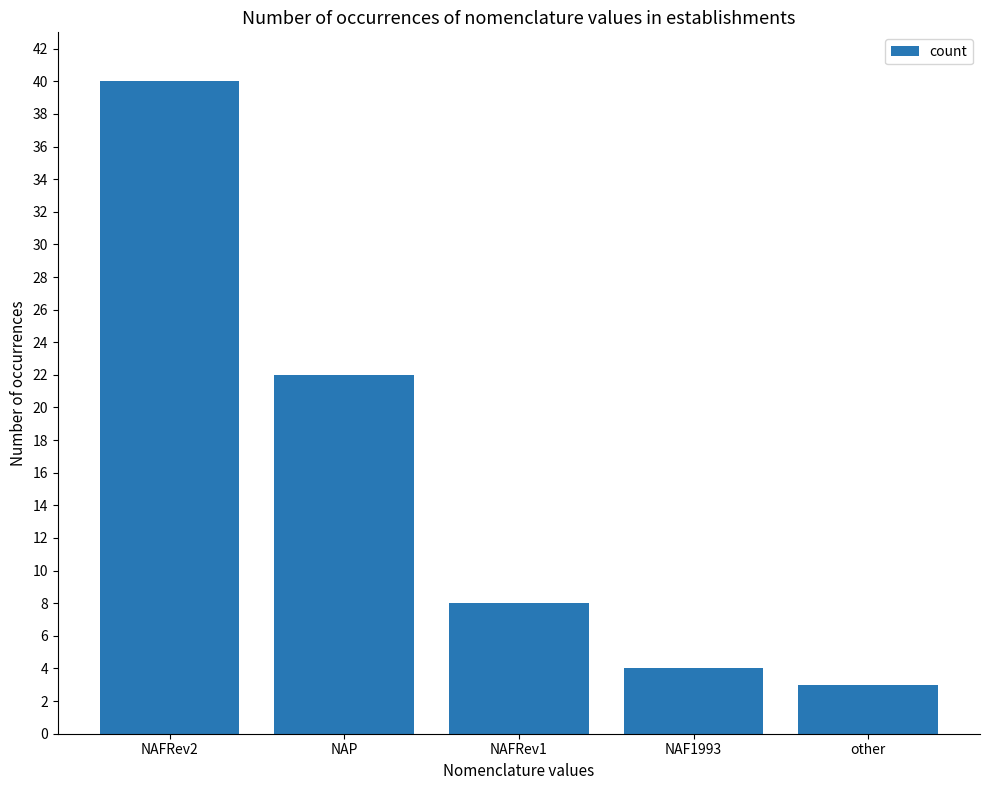

How many bars are there in total?

5